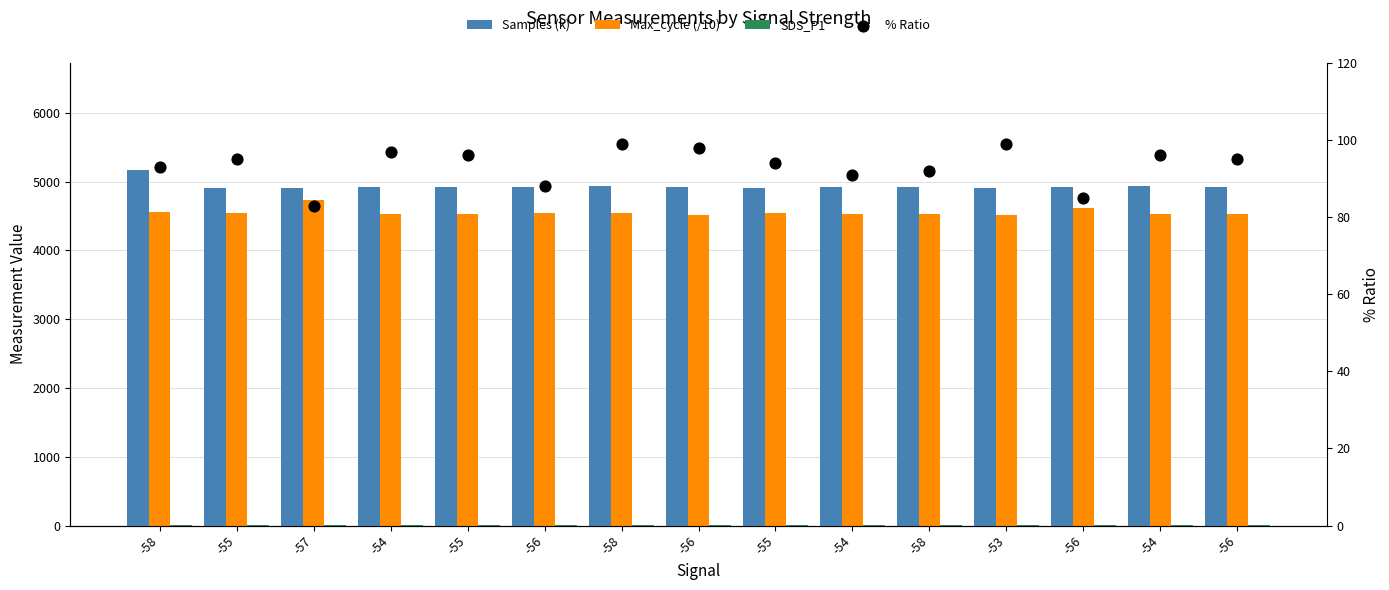

What is the total value across all series at -54?

9552.8